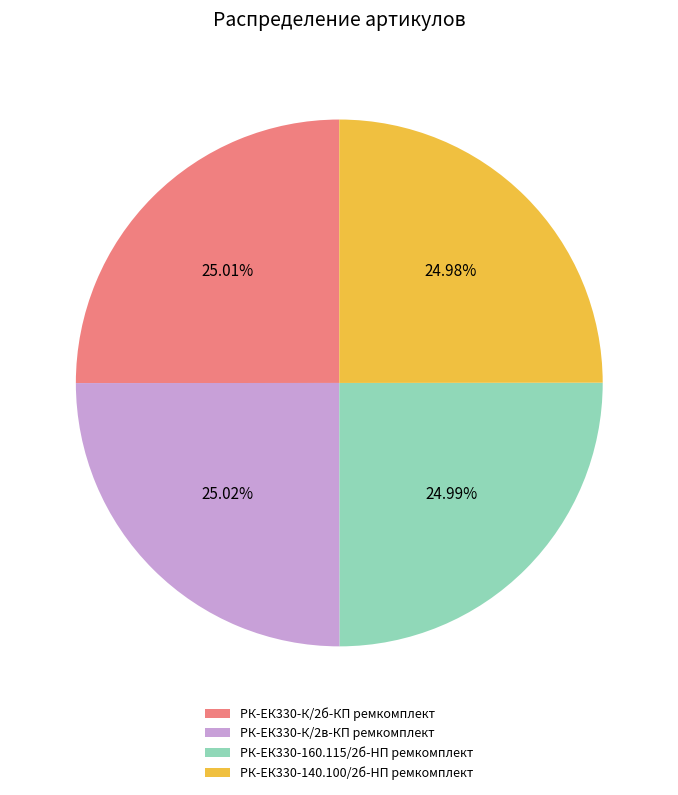

What percentage is the РК-ЕК330-160.115/2б-HП ремкомплект slice, to the nearest percent?

25%